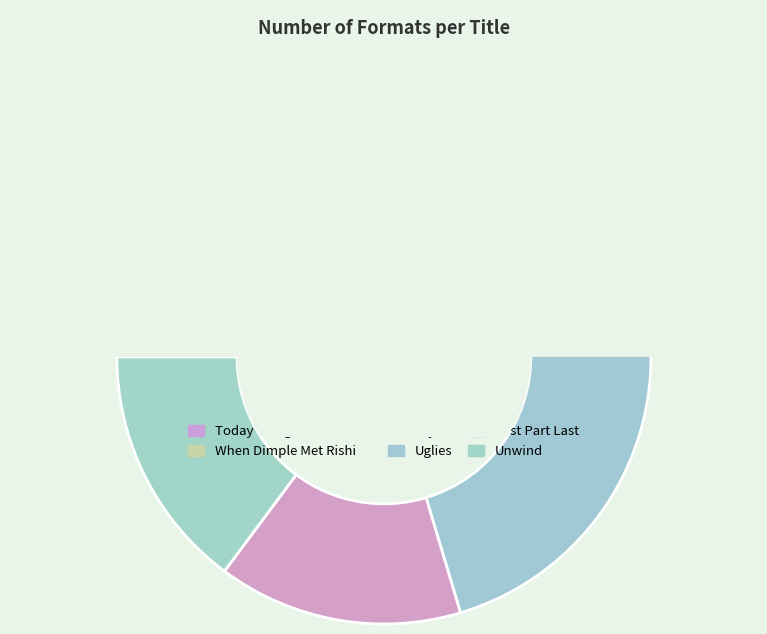

Combined, what portion of the pie is Dry and Uglies?

40.7%